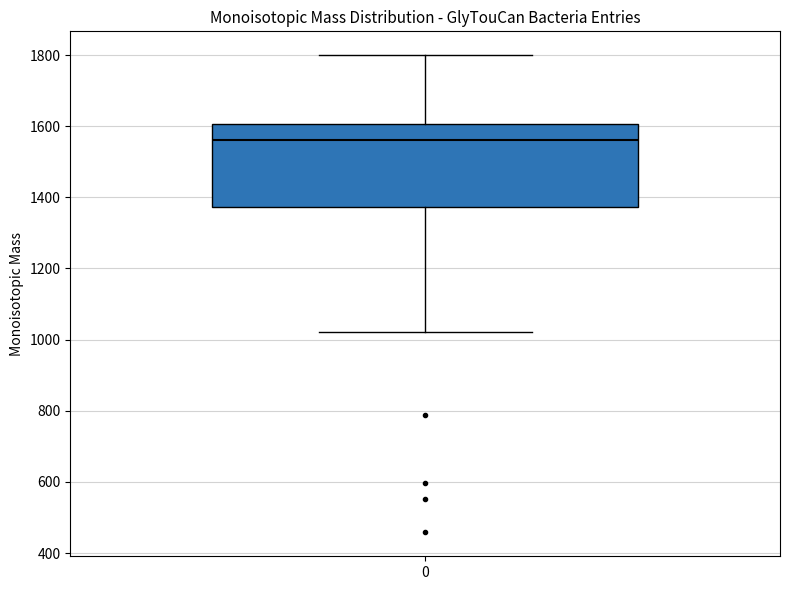

Where is the upper edge of the box at x = 0 on the y-axis? The values are not printed on the chart, so give them approximately, as read against the axis.

1600